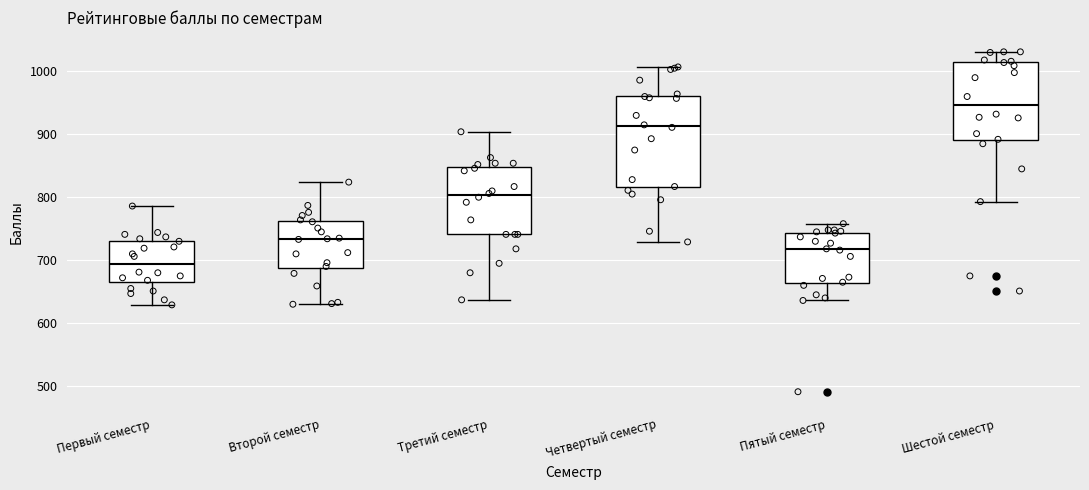

Reading left to right, read every box against the y-axis: the position of its median line, the range the box covers, and the ends of its whiskers. The values are not printed on the chart, so give them approximately, as read against the axis.

Первый семестр: median 690, box 660 to 730, whiskers 630 to 790
Второй семестр: median 730, box 690 to 760, whiskers 630 to 820
Третий семестр: median 800, box 740 to 850, whiskers 640 to 900
Четвертый семестр: median 910, box 820 to 960, whiskers 730 to 1010
Пятый семестр: median 720, box 660 to 740, whiskers 640 to 760
Шестой семестр: median 950, box 890 to 1010, whiskers 790 to 1030